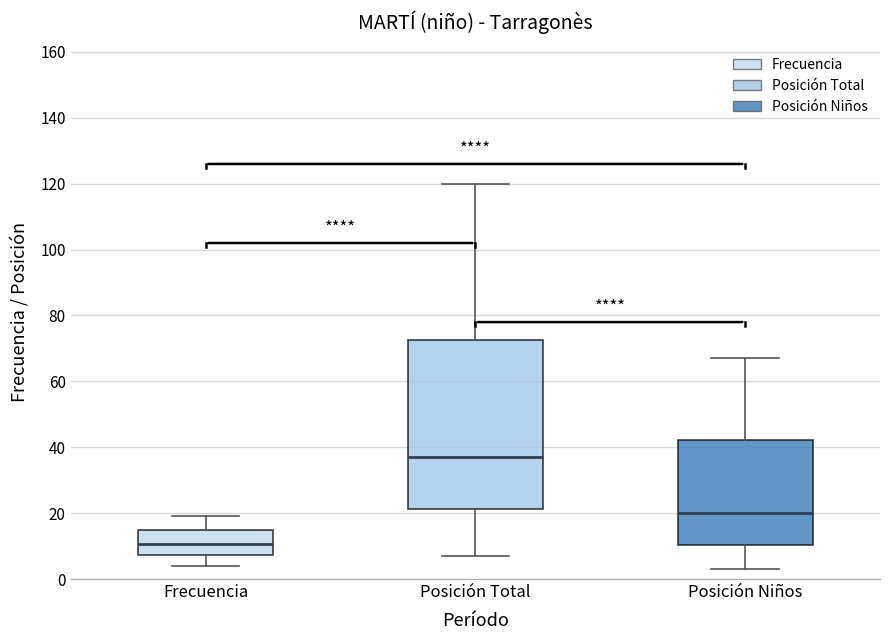

Which box's median line is the highest?

Posición Total